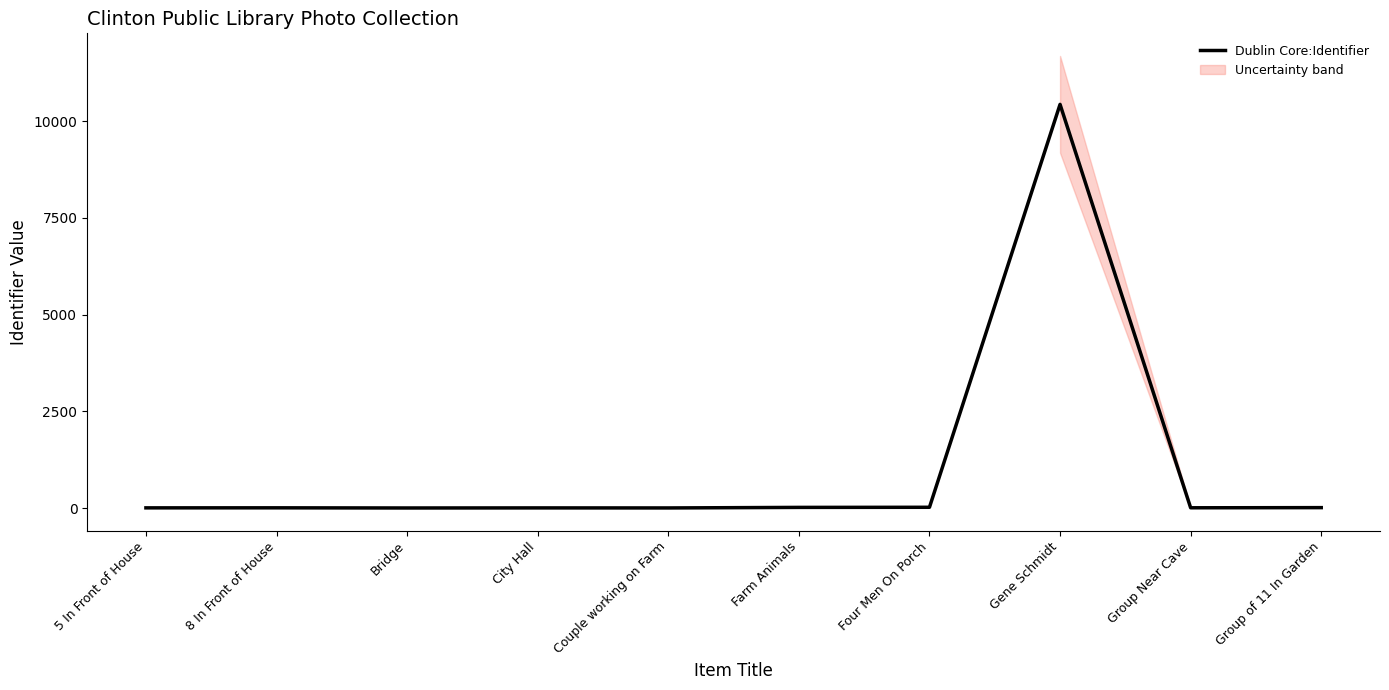

True or false: the data shows 11 at Group of 11 In Garden.

True